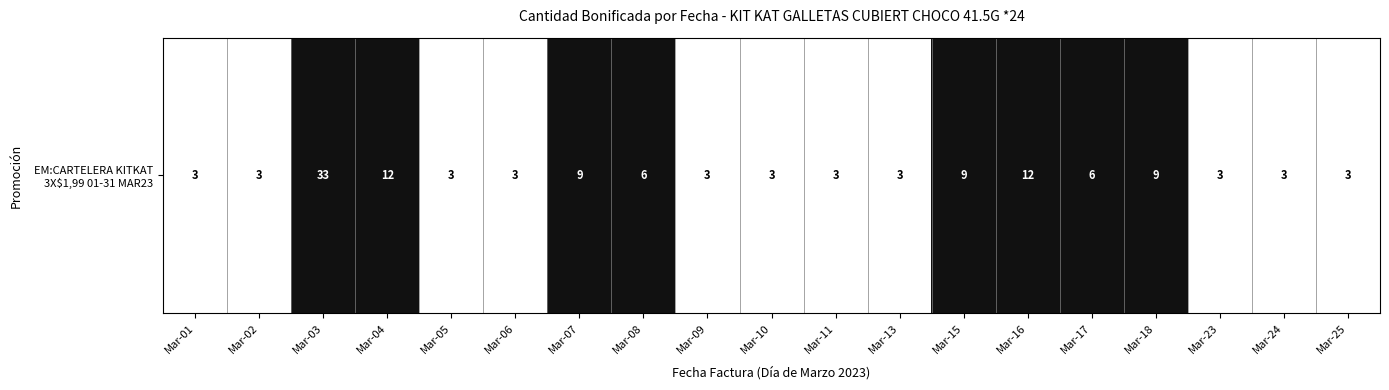

Rank the categories by value from lowest to highest.

Mar-01, Mar-02, Mar-05, Mar-06, Mar-09, Mar-10, Mar-11, Mar-13, Mar-23, Mar-24, Mar-25, Mar-08, Mar-17, Mar-07, Mar-15, Mar-18, Mar-04, Mar-16, Mar-03